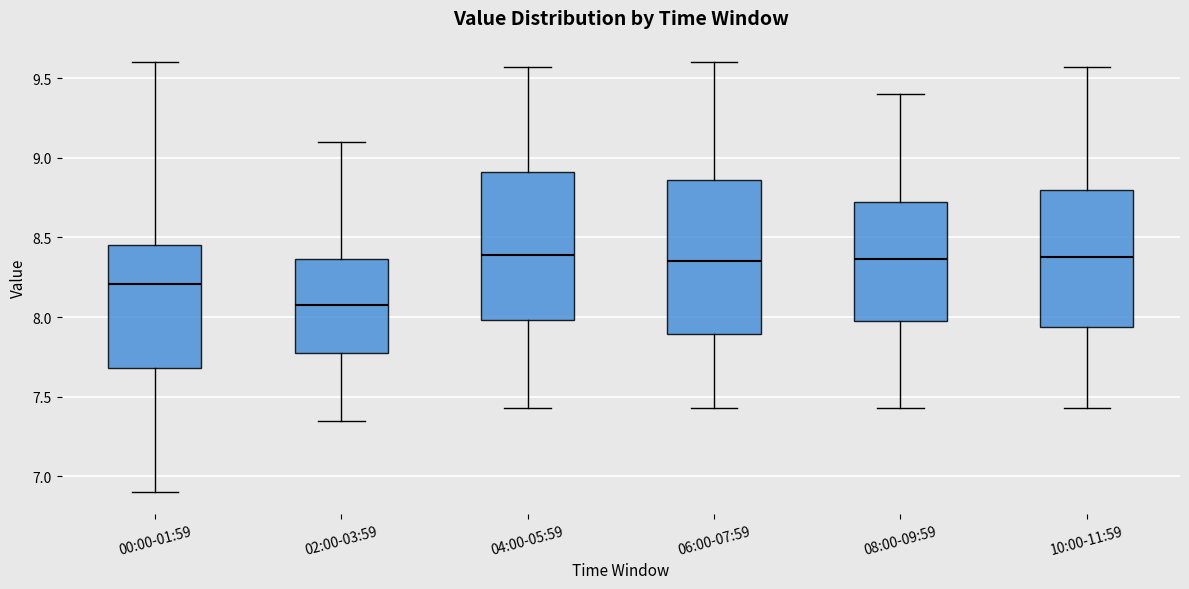

Where does the lower whisker of the box for 02:00-03:59 end on the y-axis? The values are not printed on the chart, so give them approximately, as read against the axis.

7.35